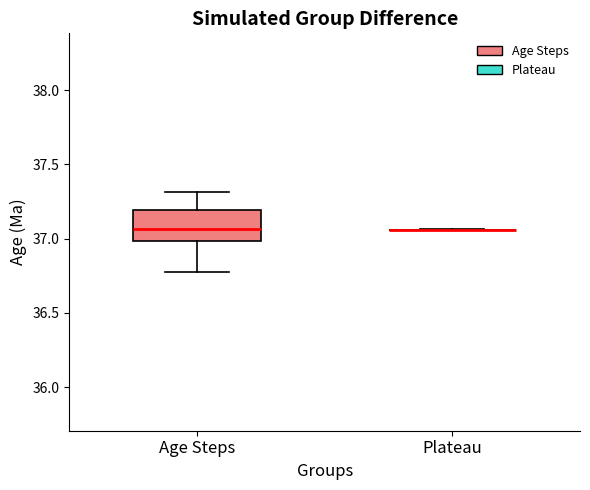

Reading left to right, transcribe this box plot: for each box, give where its median line is, the range the box spans, and where its two whiskers end, as read against the y-axis. The values are not printed on the chart, so give them approximately, as read against the axis.

Age Steps: median 37.05, box 37.00 to 37.20, whiskers 36.80 to 37.30
Plateau: box collapsed to a line at 37.05, whiskers 37.05 to 37.05